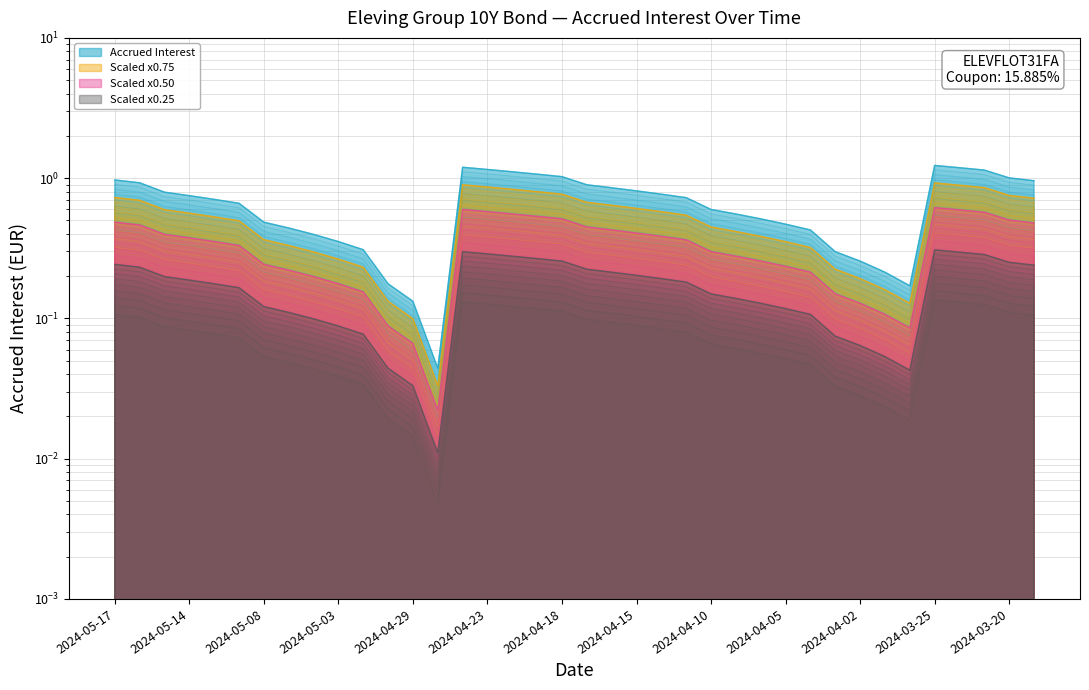

Which has a higher value, 2024-04-05 or 2024-05-10?

2024-05-10